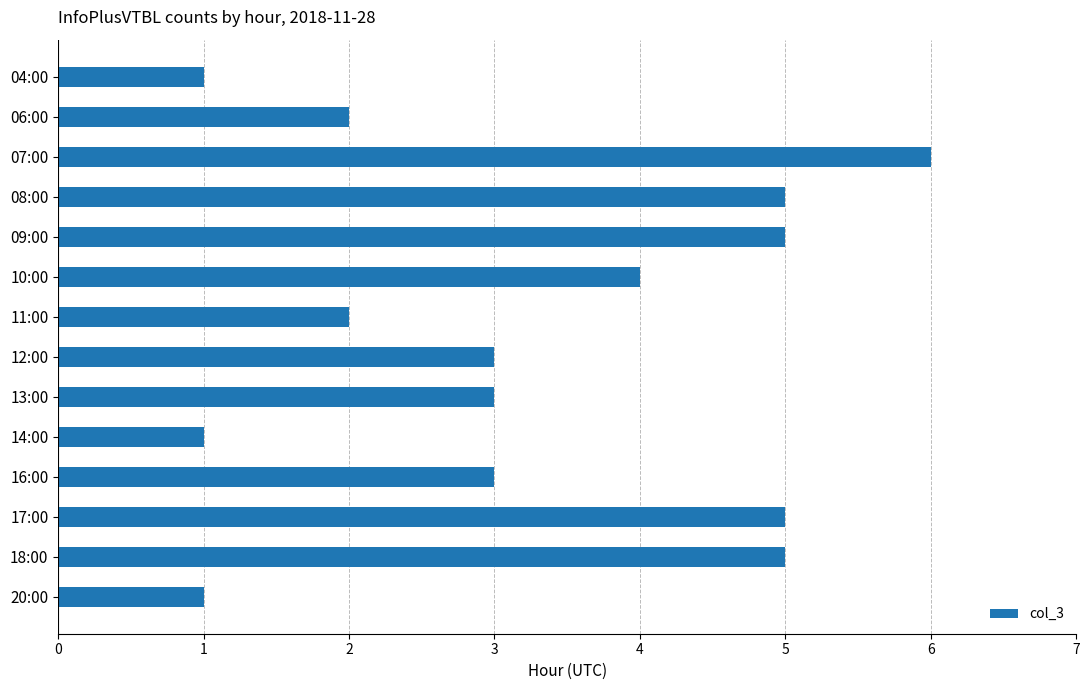

What is the greatest value displayed?

6